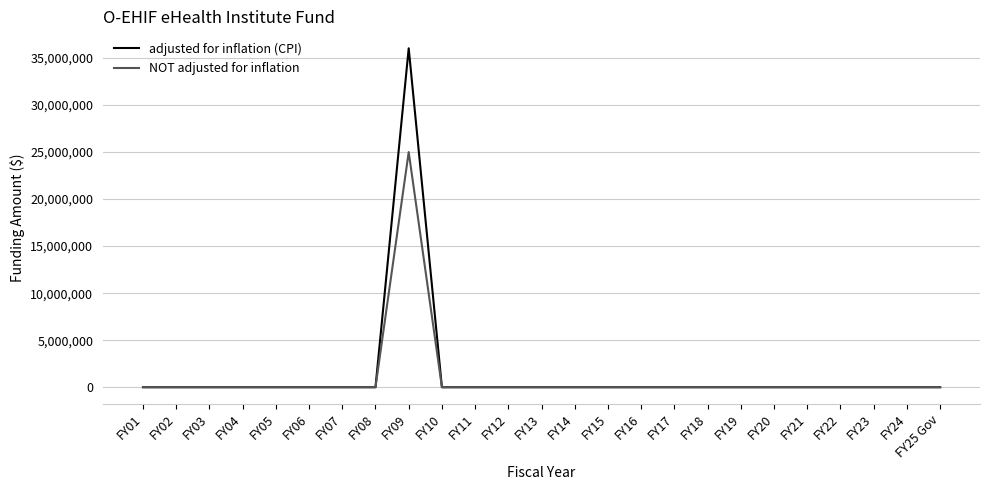

Is it true that adjusted for inflation (CPI) equals -13229469 at FY21?

False